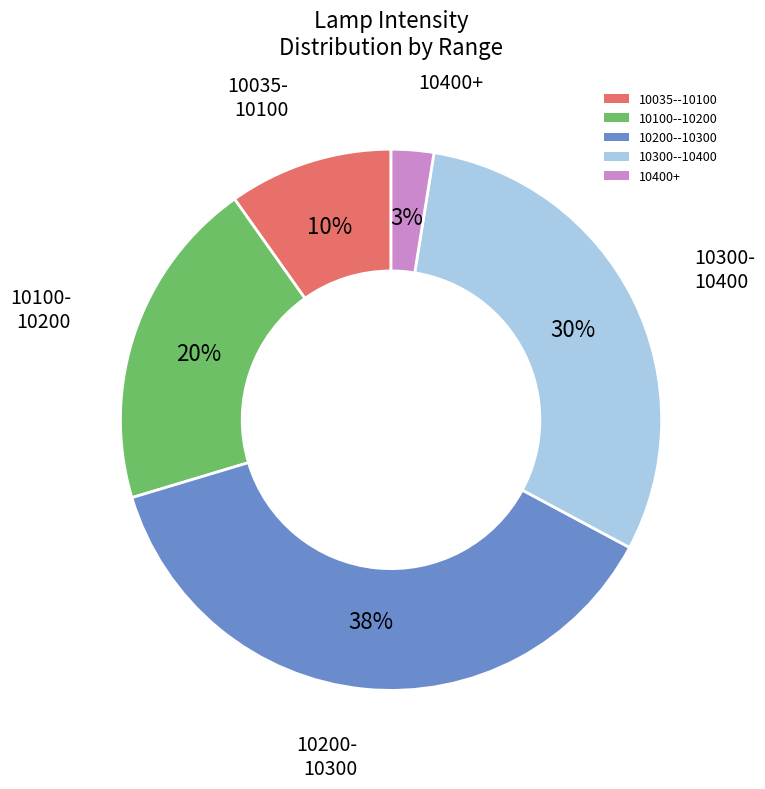

Does any single category account for the majority?

No